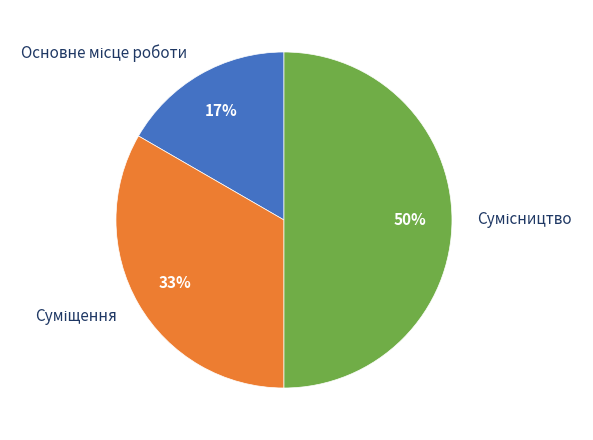

To the nearest percent, what is the average slice percentage?

33%